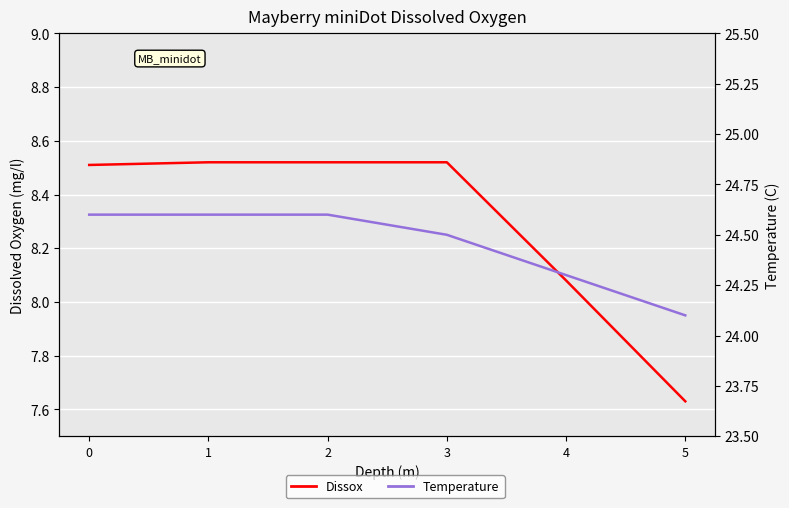

List the series in order of their peak value, lowest first.

Dissox, Temperature